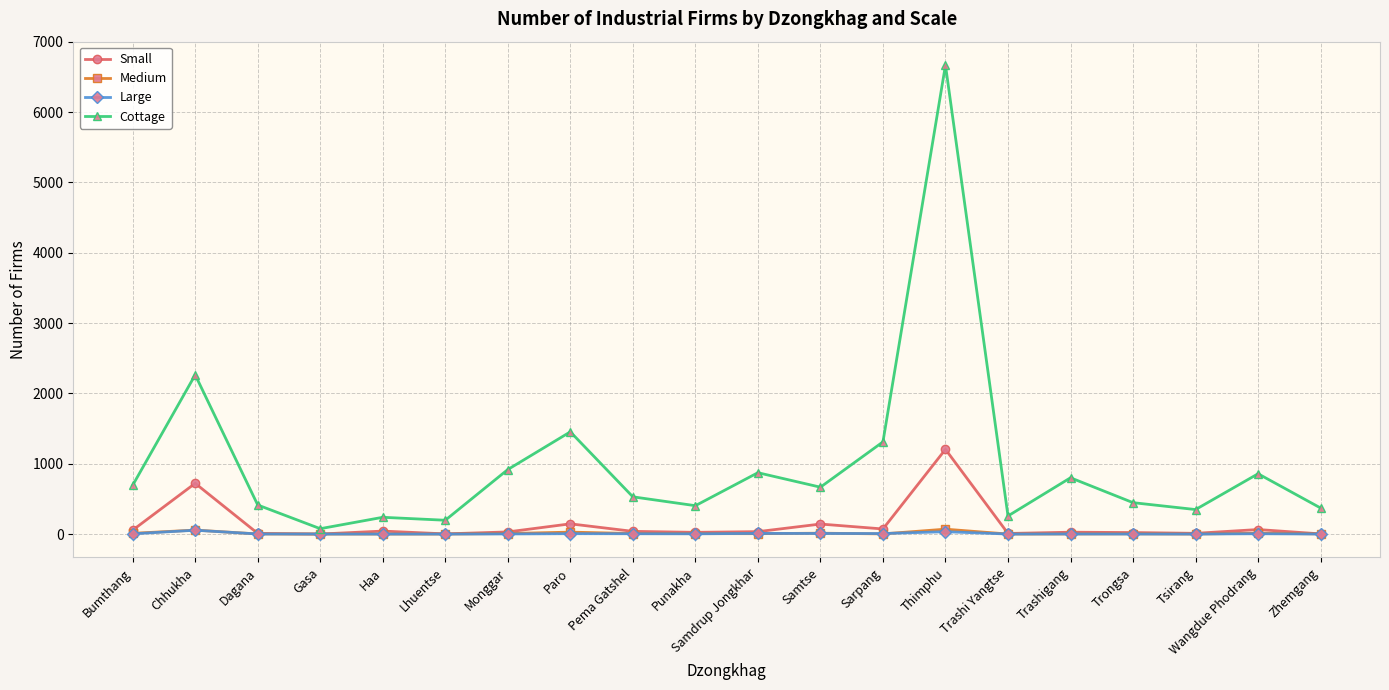

What is the difference between the Large values at Wangdue Phodrang and Dagana?

3